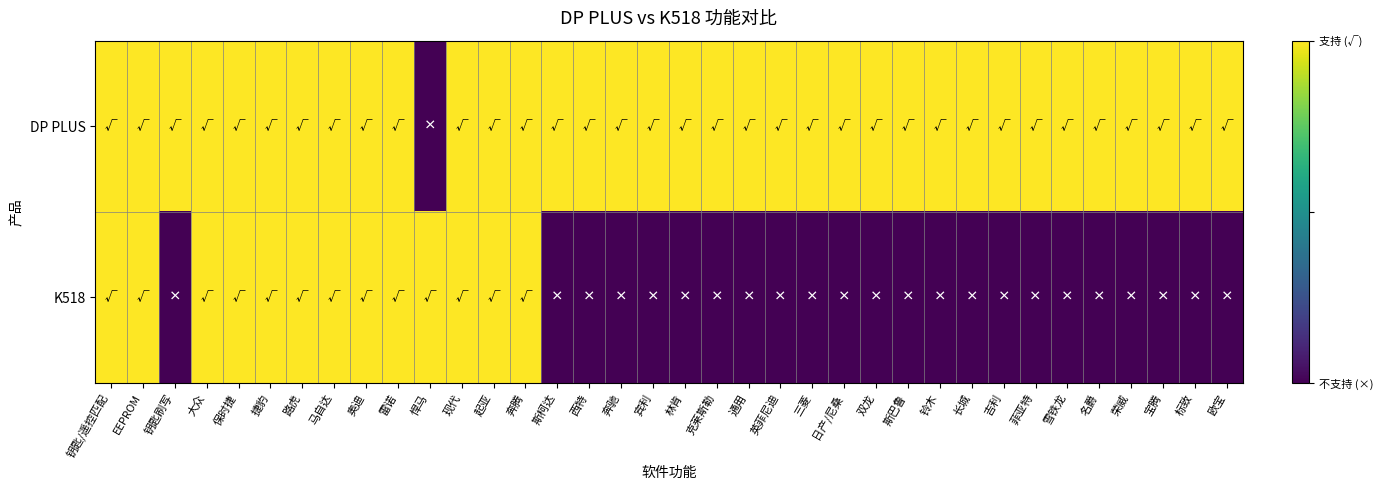

Rank the series by their maximum value, from lowest to highest.

DP PLUS, K518